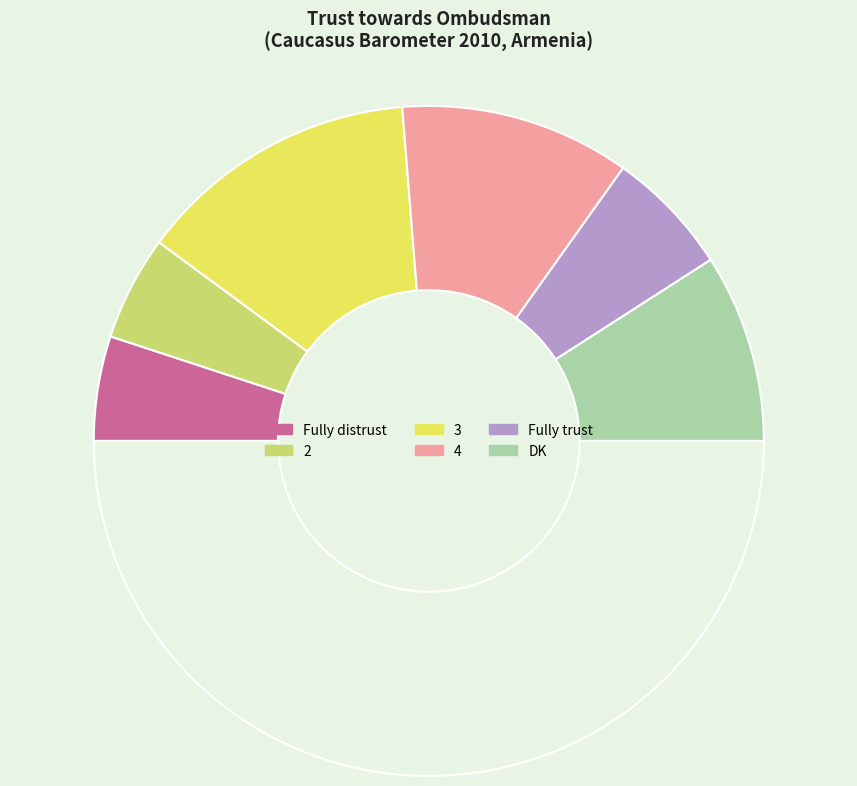

Count the number of slices in the pie.

7